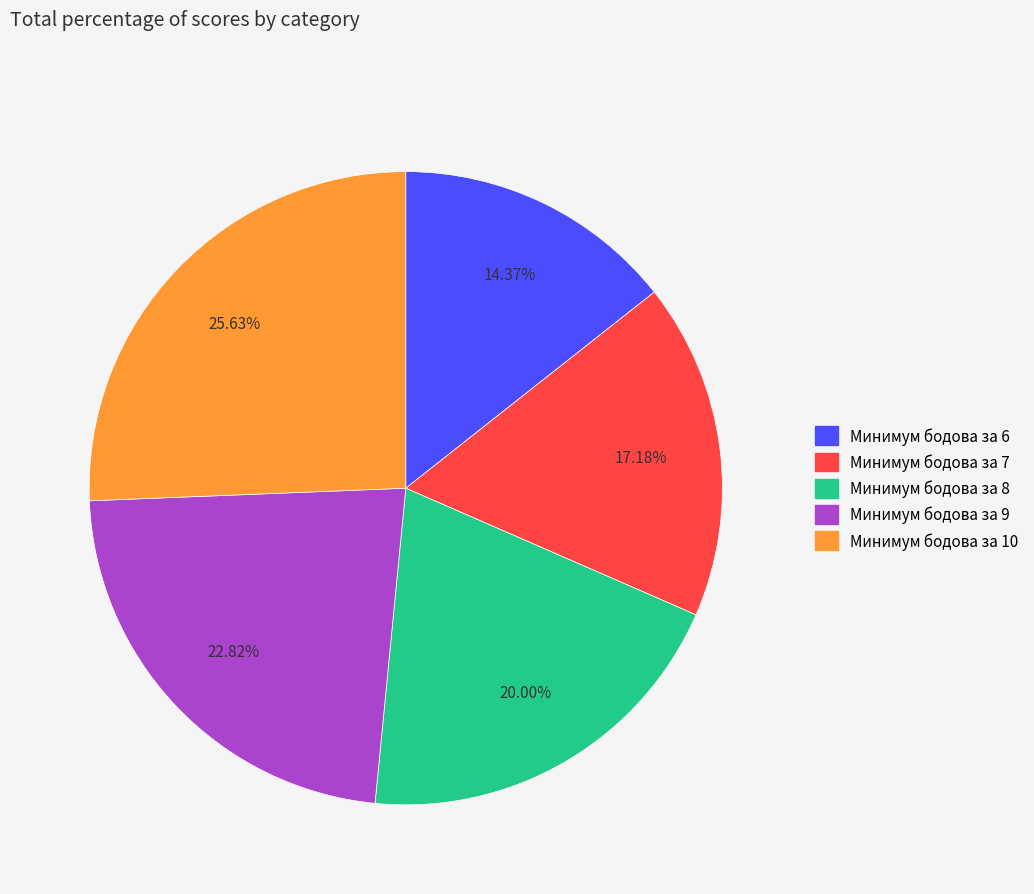

Between Минимум бодова за 6 and Минимум бодова за 10, which is larger?

Минимум бодова за 10